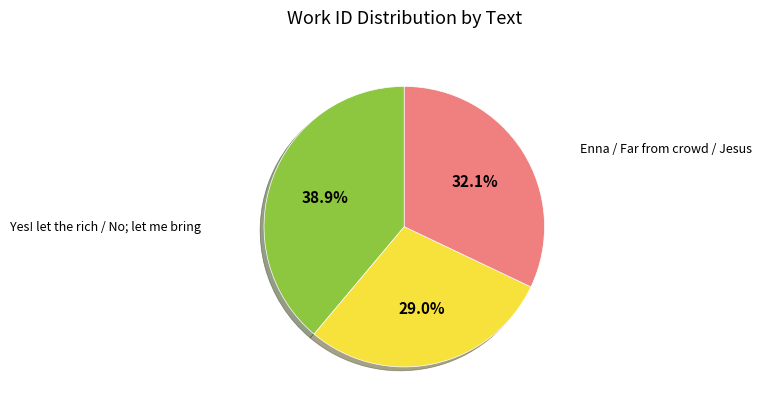

Does any single category account for the majority?

No